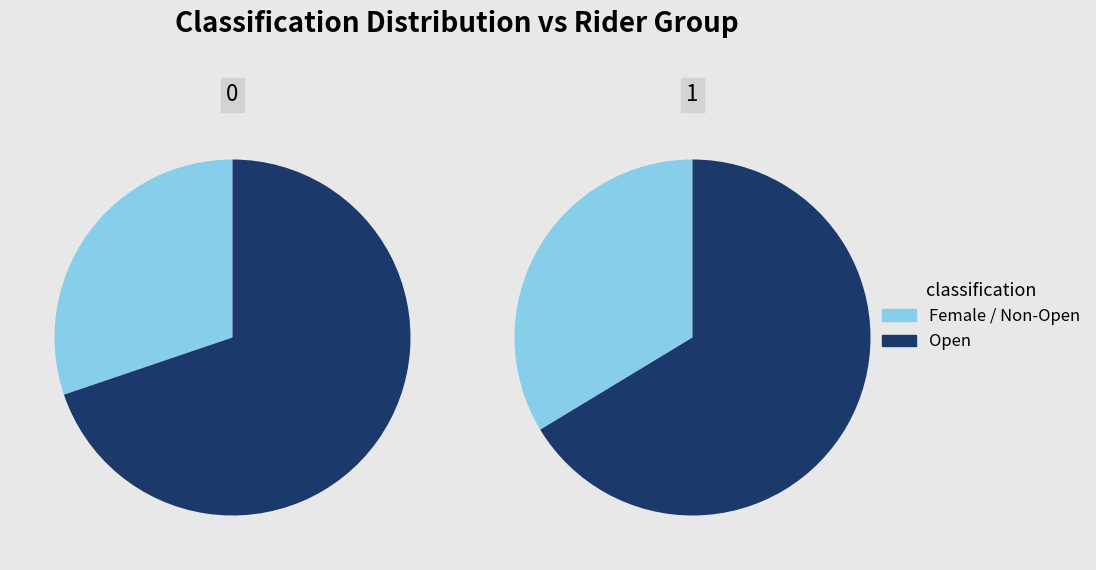

How many slices are in this pie chart?

2